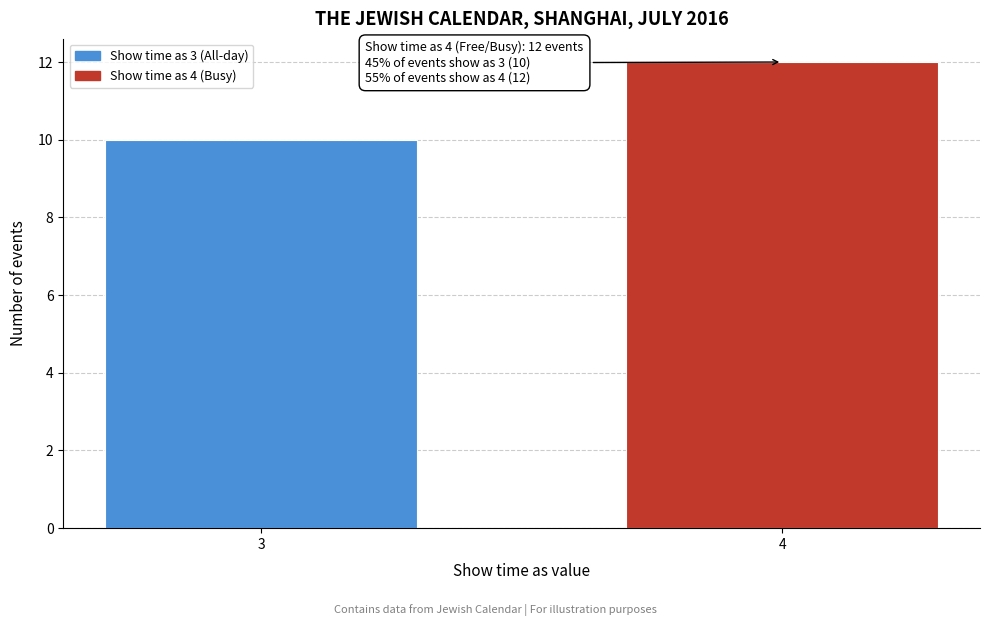

Reading left to right, extract all data points from this chart.

3=10	4=12